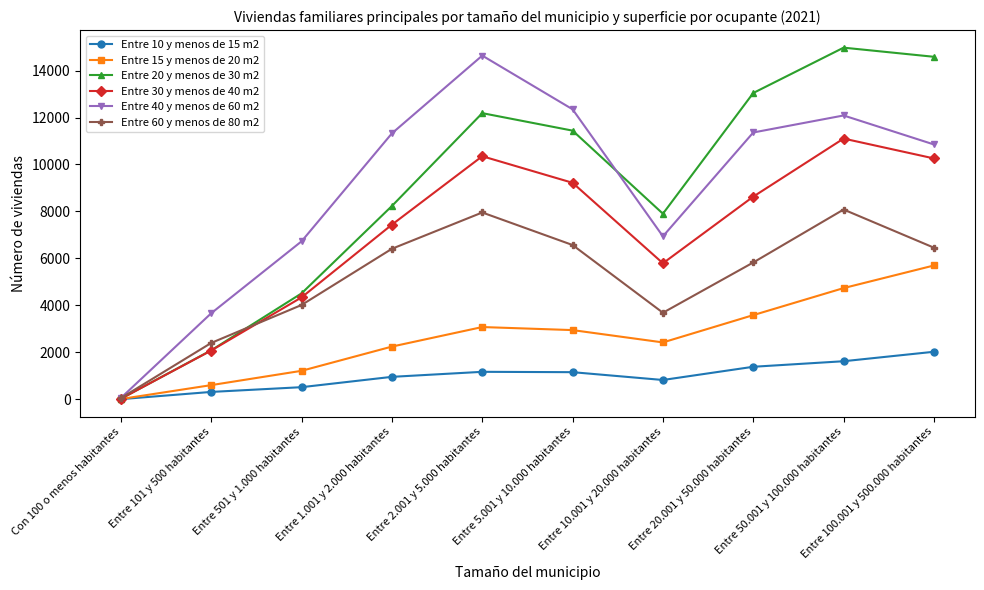

Rank the series by their maximum value, from lowest to highest.

Entre 10 y menos de 15 m2, Entre 15 y menos de 20 m2, Entre 60 y menos de 80 m2, Entre 30 y menos de 40 m2, Entre 40 y menos de 60 m2, Entre 20 y menos de 30 m2